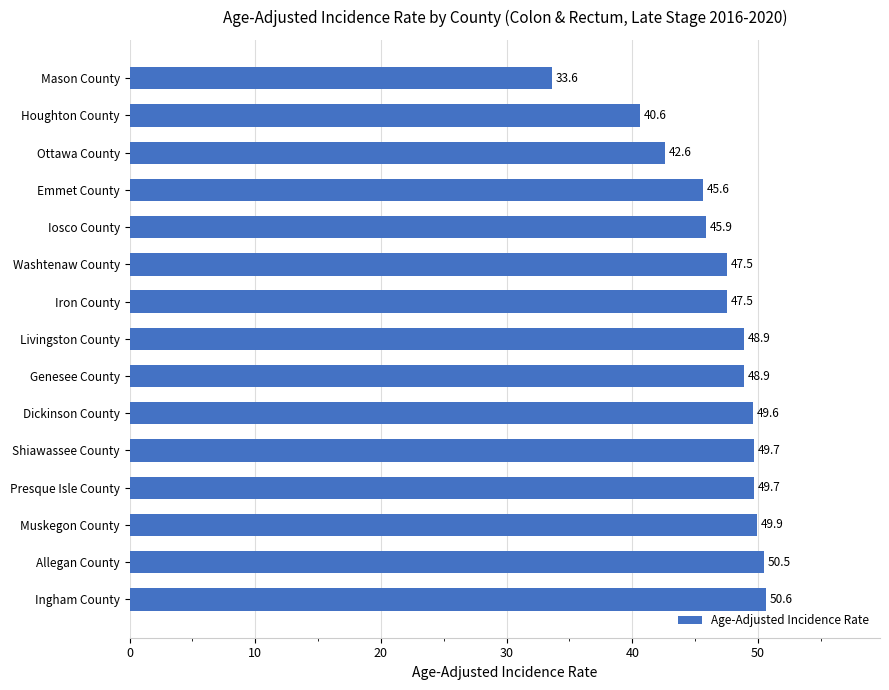

What is the greatest value displayed?

50.6